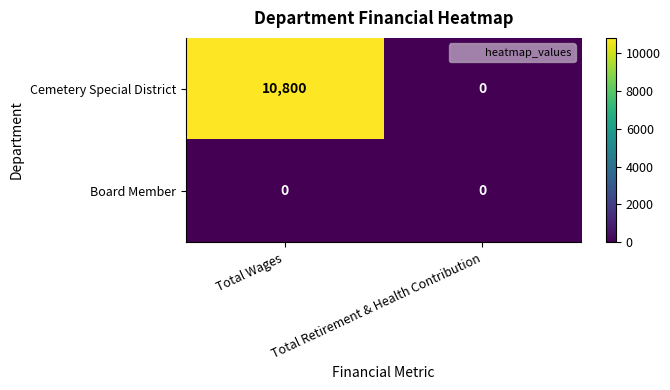

List the series in order of their overall mean, highest first.

Cemetery Special District, Board Member